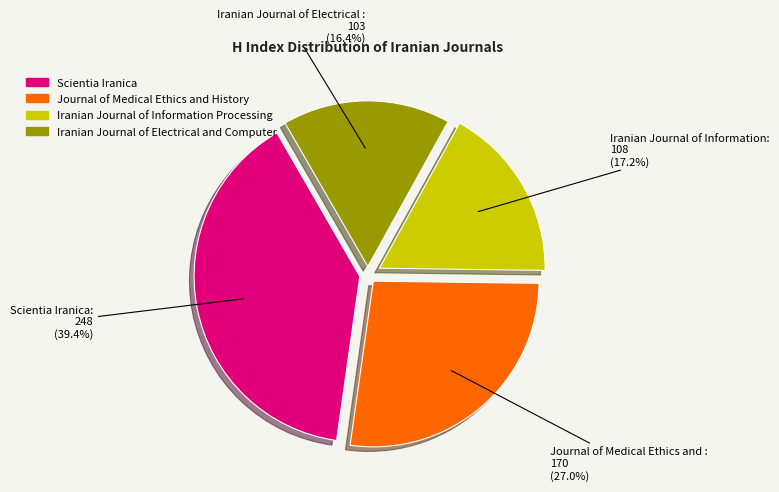

Is Journal of Medical Ethics and History the majority of the pie?

No